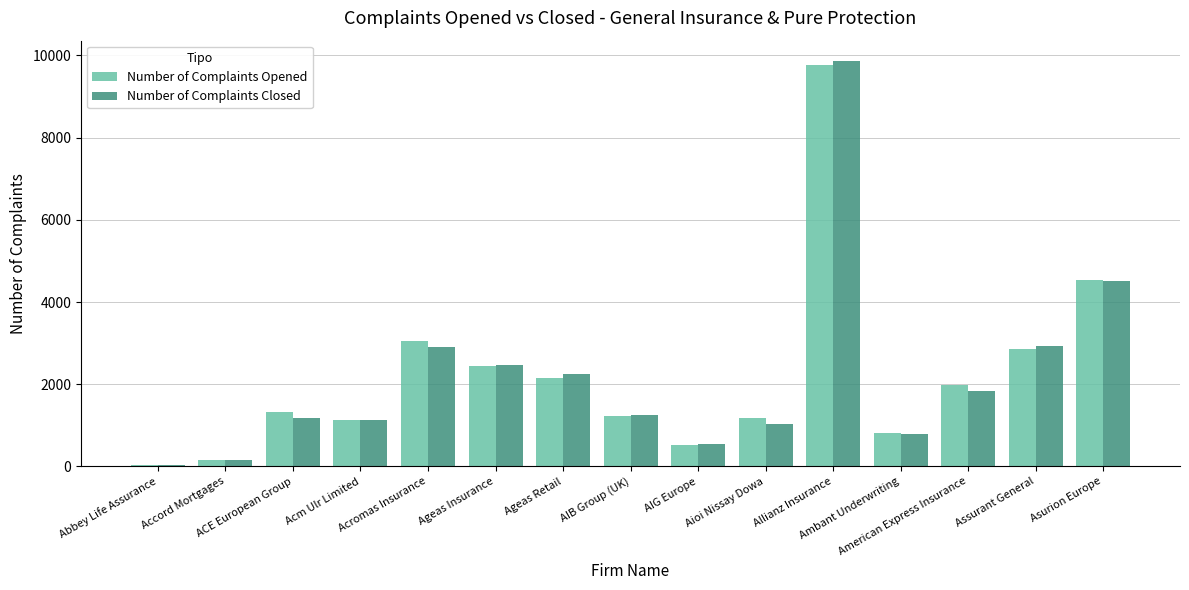

What is the highest value of the Number of Complaints Closed series?

9867